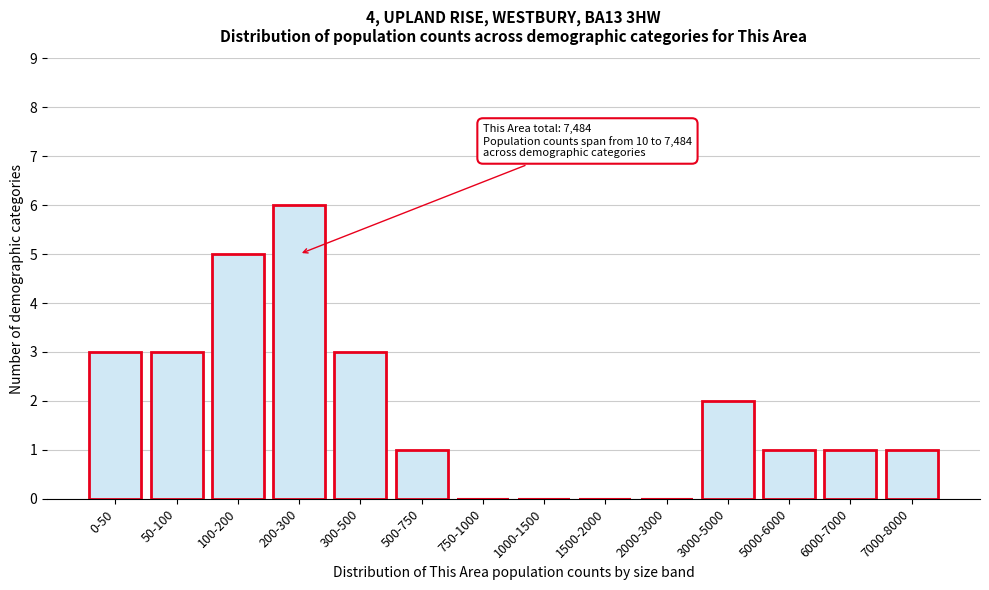

Reading right to left, what are all the values shown in this chart?

7000-8000=1	6000-7000=1	5000-6000=1	3000-5000=2	2000-3000=0	1500-2000=0	1000-1500=0	750-1000=0	500-750=1	300-500=3	200-300=6	100-200=5	50-100=3	0-50=3